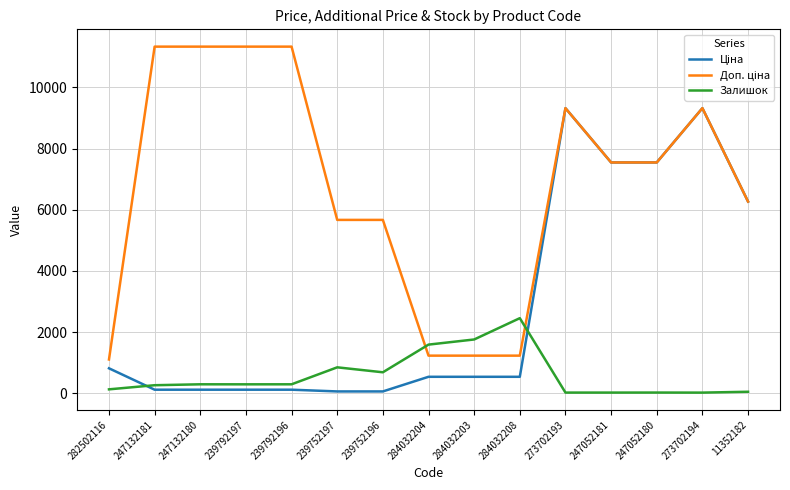

The Залишок series shows 290.0 at 239792196. True or false?

True